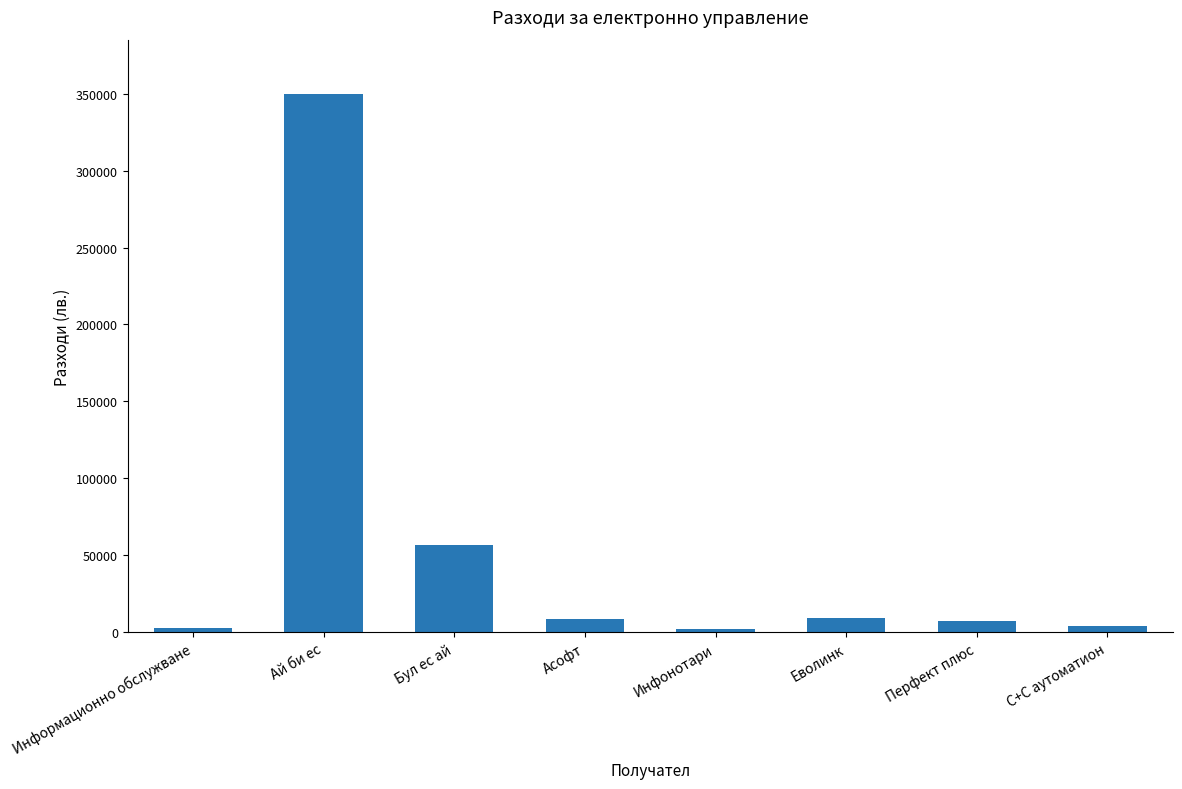

What is the difference between the second highest and minimum values?

55025